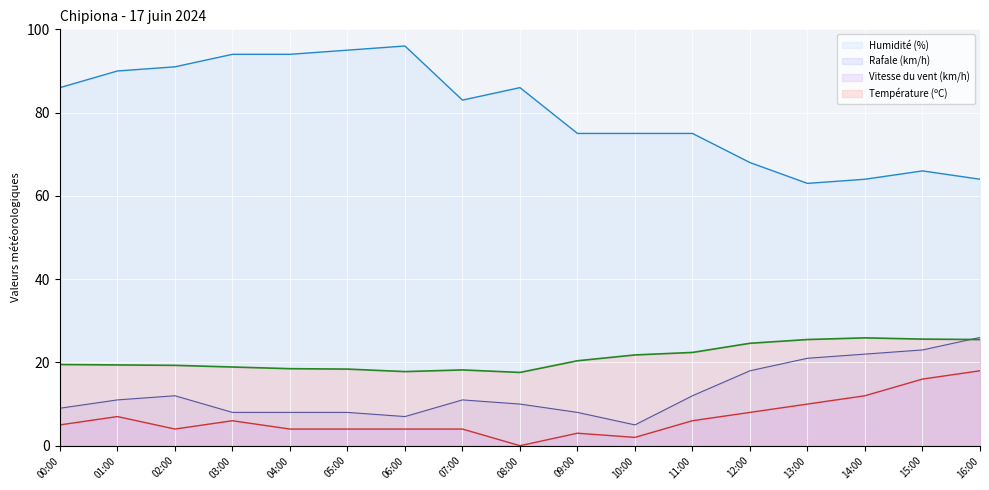

List the labels in order of Température (ºC) value, largest first.

14:00, 15:00, 13:00, 16:00, 12:00, 11:00, 10:00, 09:00, 00:00, 01:00, 02:00, 03:00, 04:00, 05:00, 07:00, 06:00, 08:00